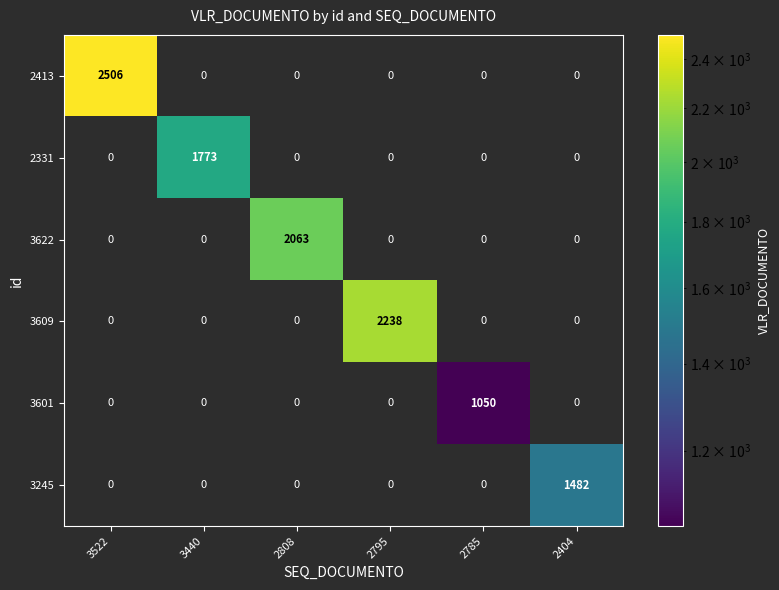

How many distinct data groups are displayed?

6